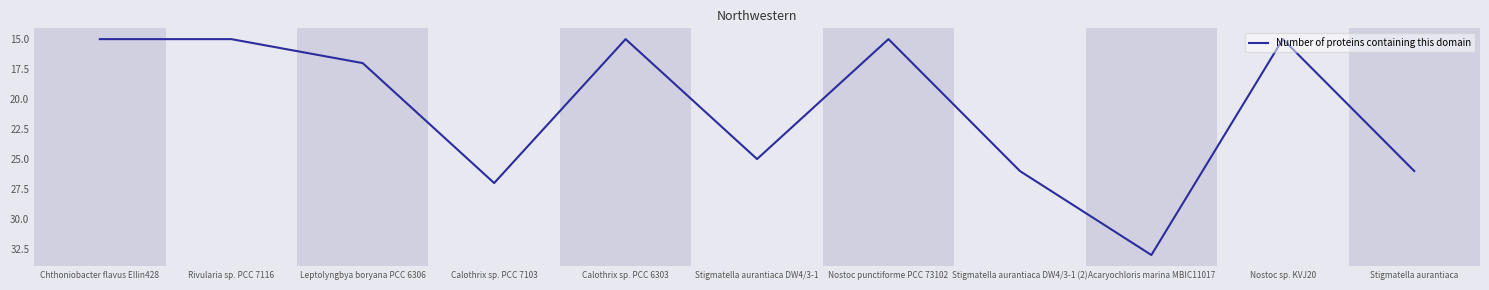

What position from the left is Rivularia sp. PCC 7116?

2